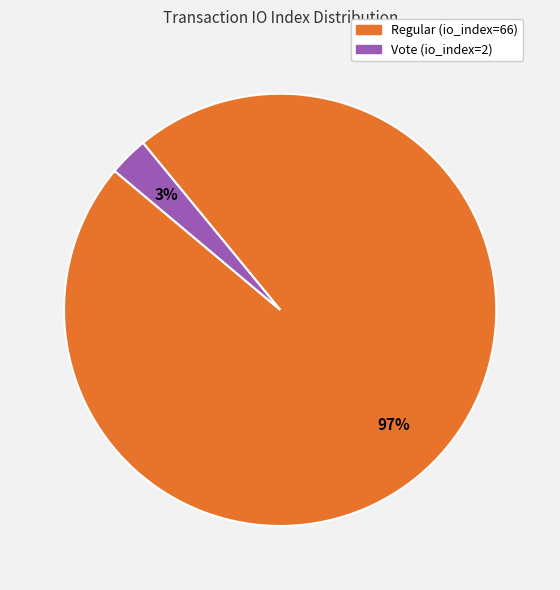

Between Vote (io_index=2) and Regular (io_index=66), which is larger?

Regular (io_index=66)